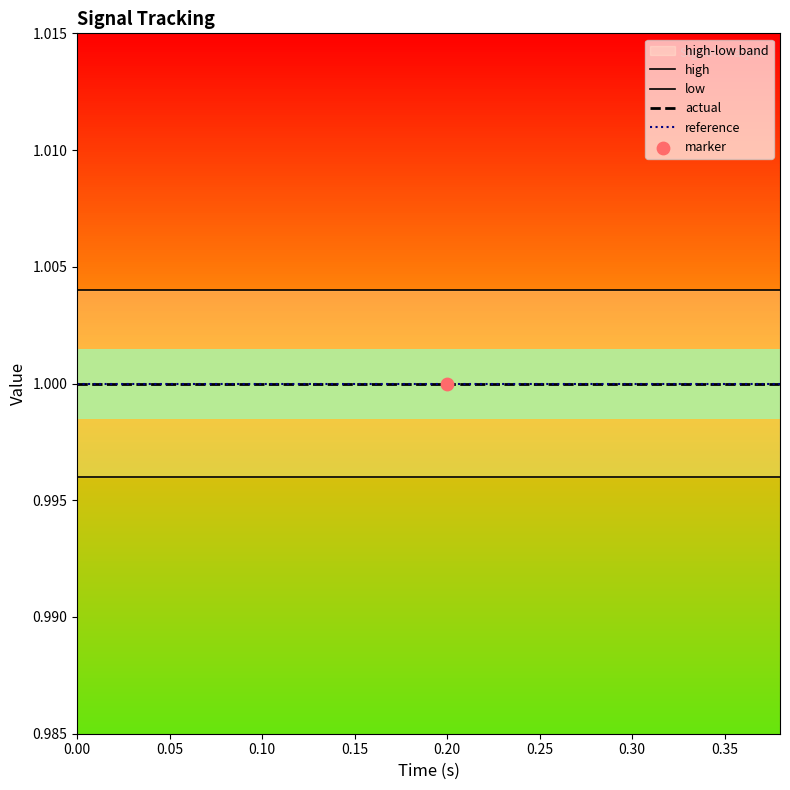

Which series has the widest spread of Y values?

high